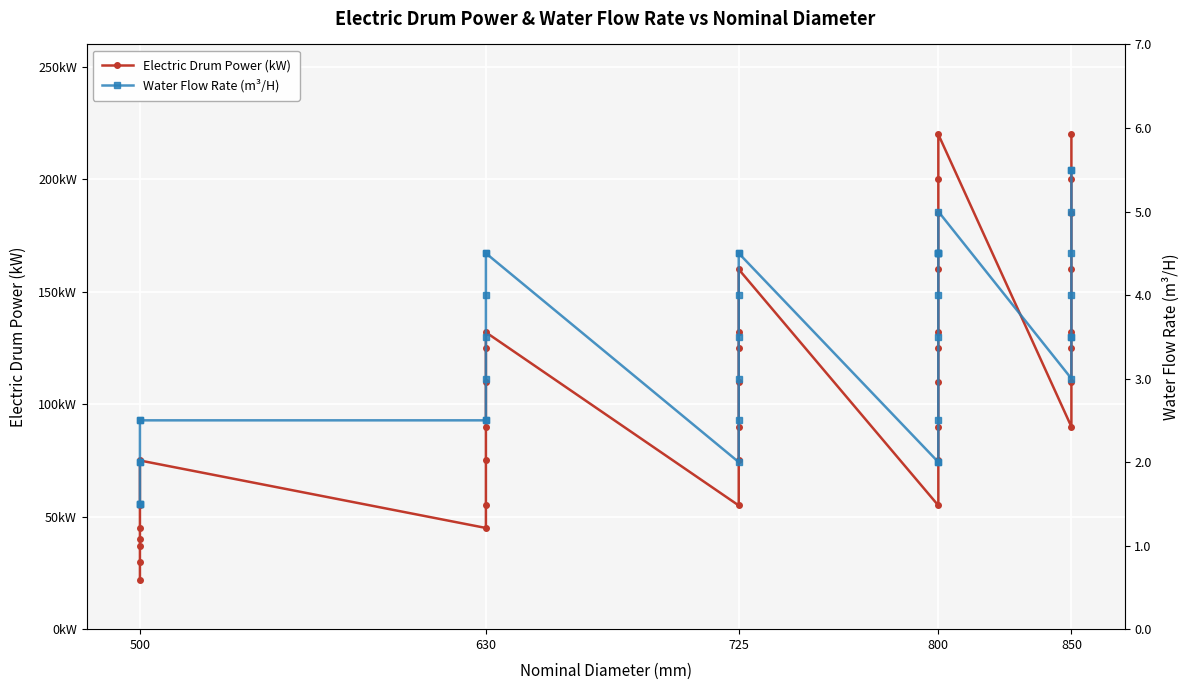

True or false: Electric Drum Power (kW) has more than 2 interior local peaks.

True